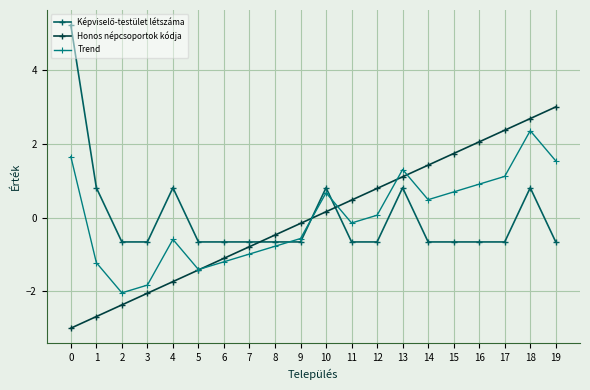

Read the Trend value at 4.

-0.6